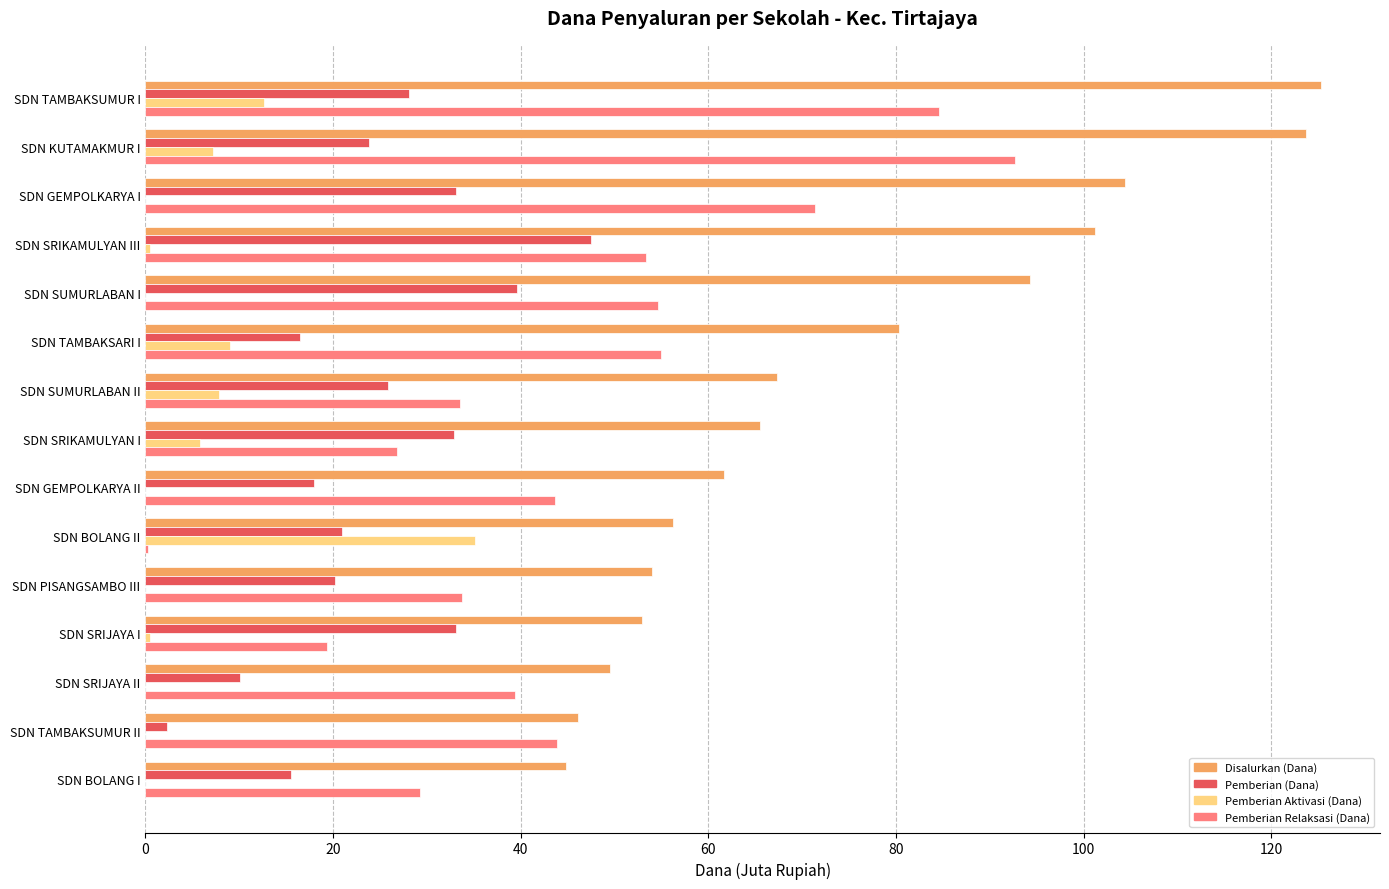

What is the sum of all Pemberian Aktivasi (Dana) values?

78.5